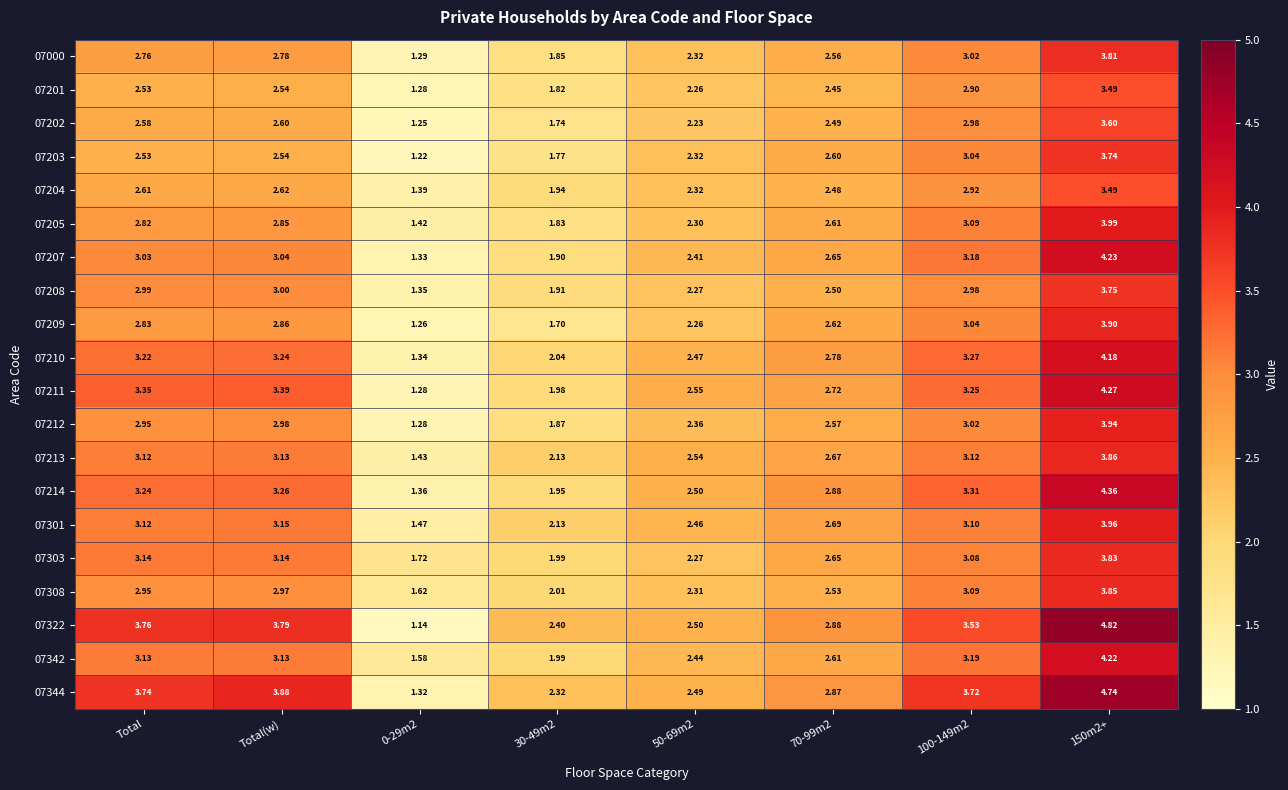

Is the value of 07210 at 30-49m2 greater than the value of 07209 at Total?

No